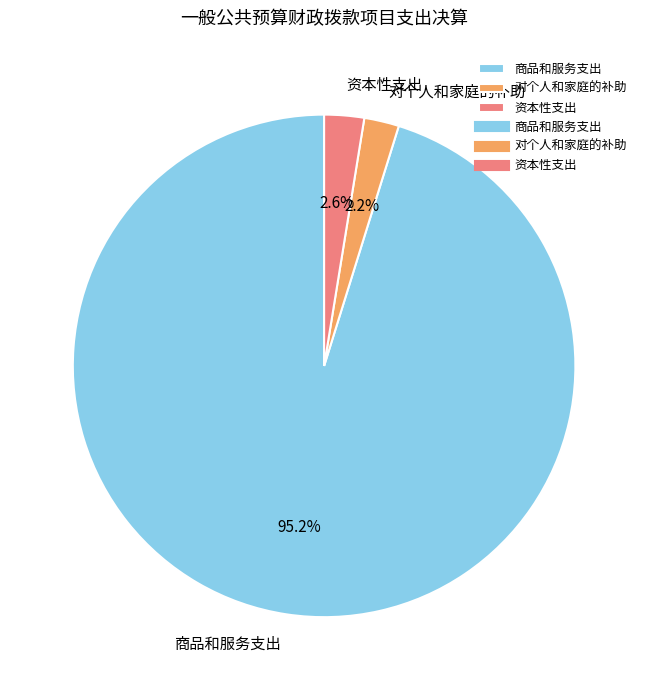

How many segments does this pie chart have?

3